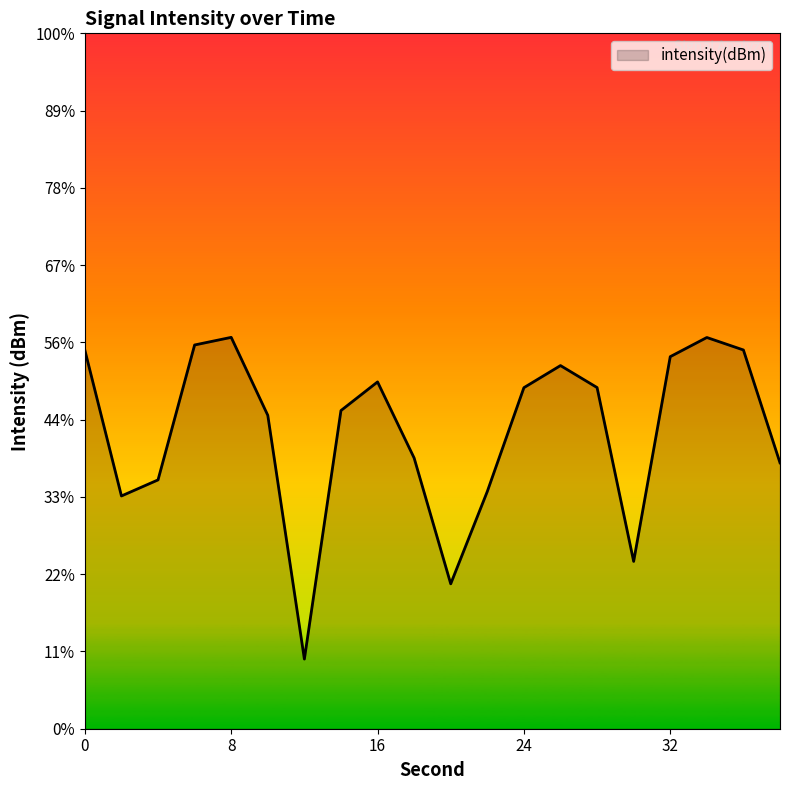

What is the approximate value at 30?

-134.2